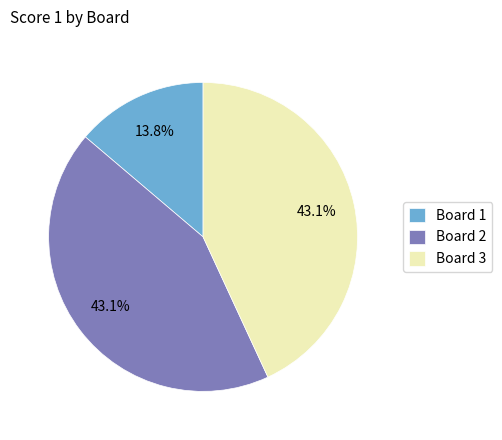

Does any single category account for the majority?

No